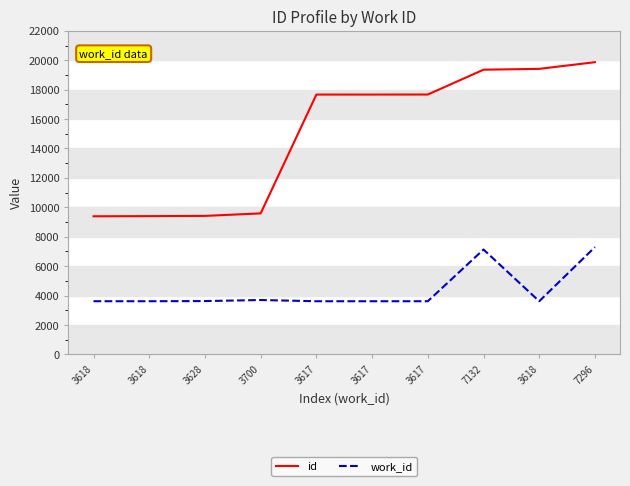

What are all the series names shown in the legend?

id, work_id